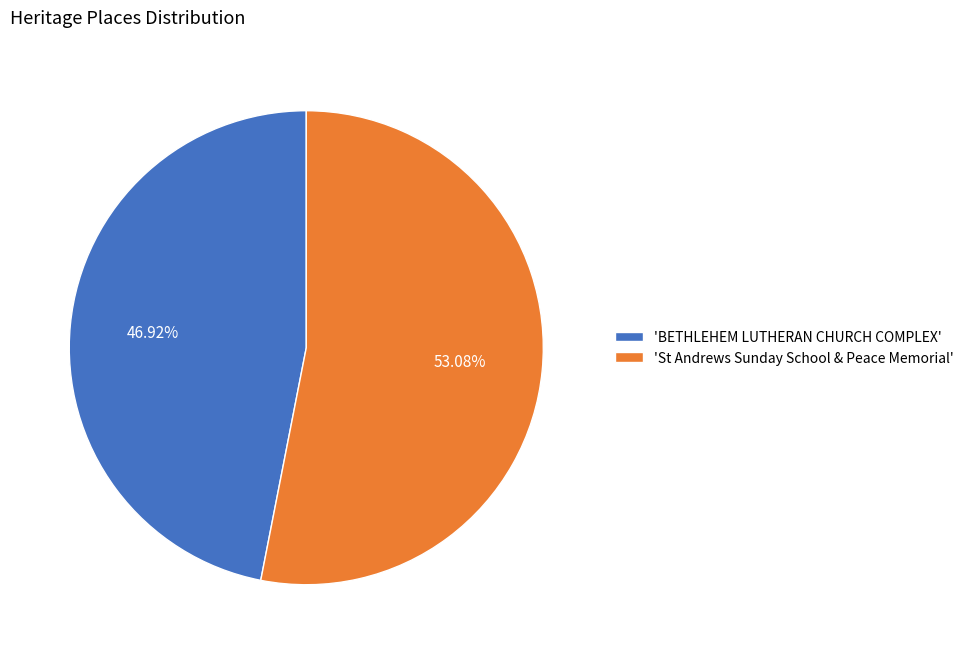

Rank the categories by value from lowest to highest.

'BETHLEHEM LUTHERAN CHURCH COMPLEX', 'St Andrews Sunday School & Peace Memorial'